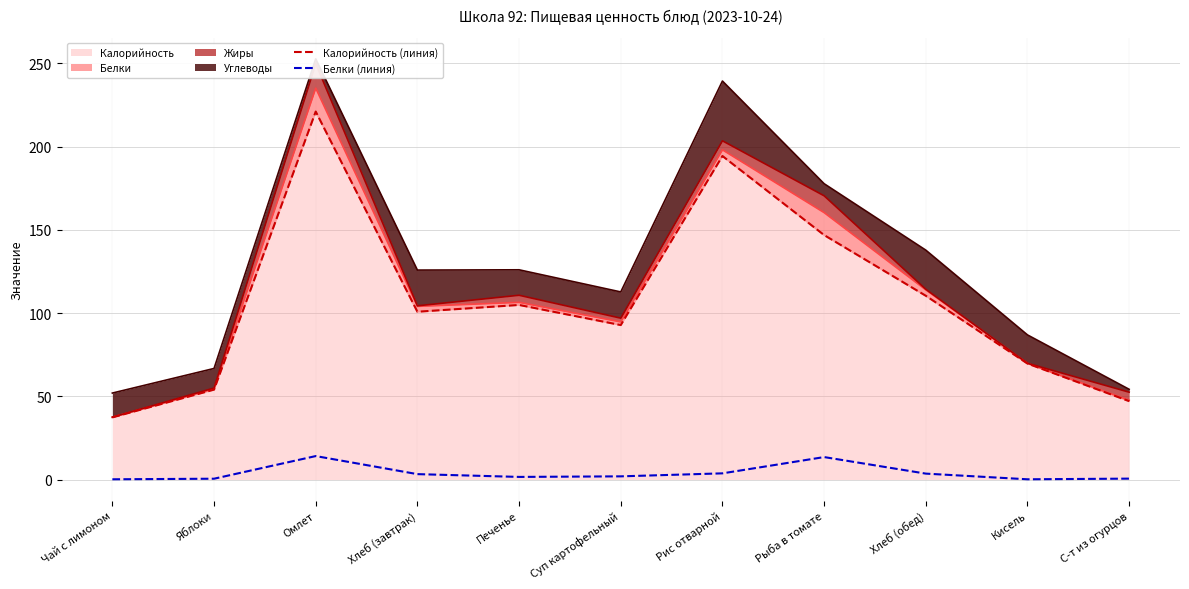

The Белки (линия) series shows 0.2 at Кисель. True or false?

False